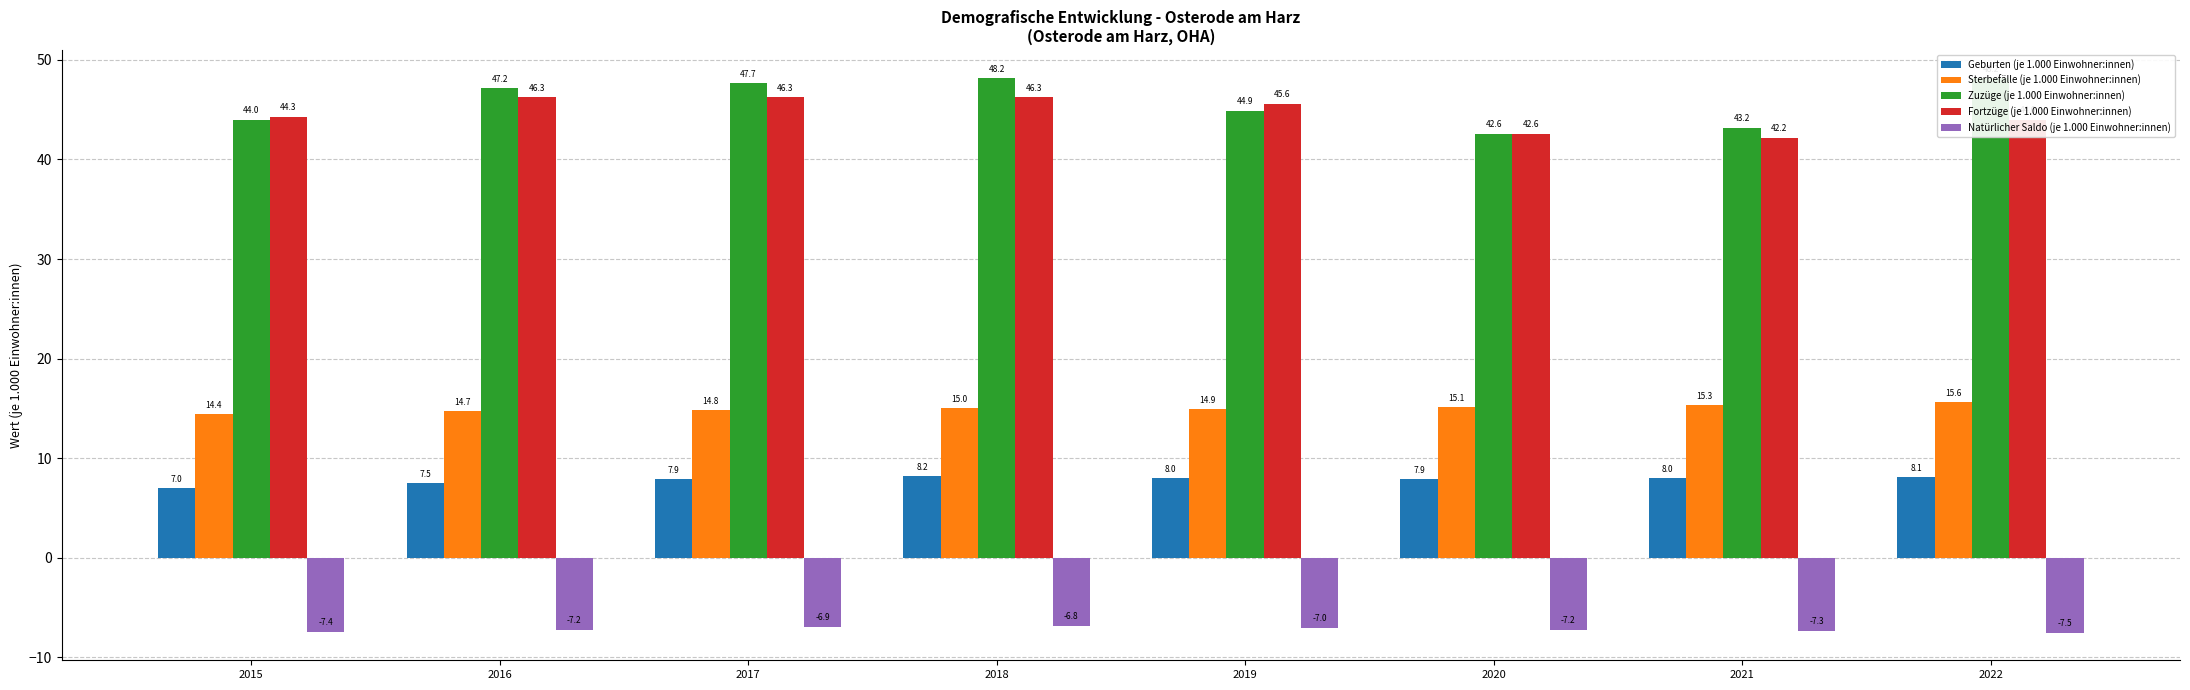

How many groups of bars are there?

8